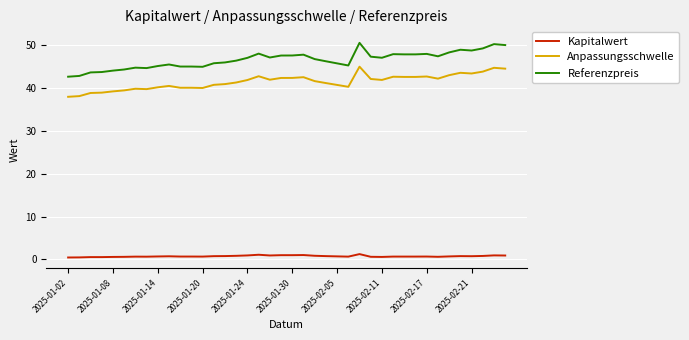

True or false: Kapitalwert and Referenzpreis cross at least once.

False